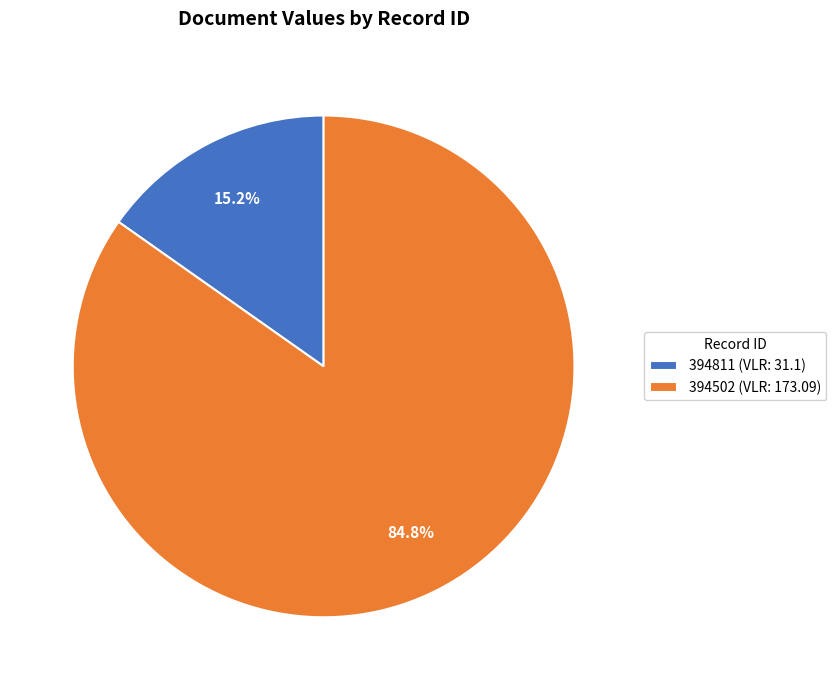

How many slices are in this pie chart?

2